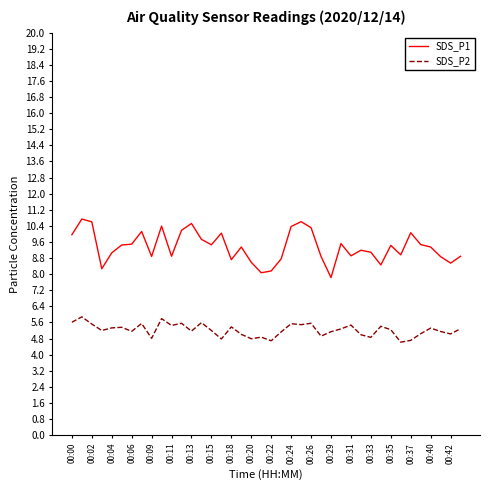

What is the difference between the maximum and minimum values in the SDS_P1 series?

2.9